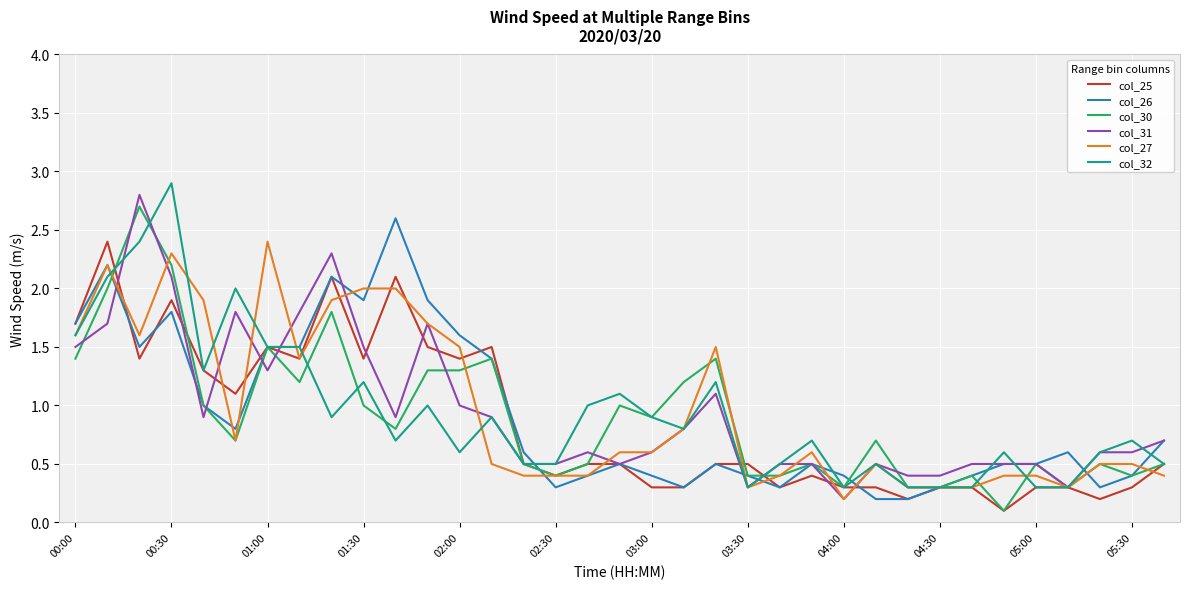

True or false: col_26 and col_31 intersect in this chart.

True